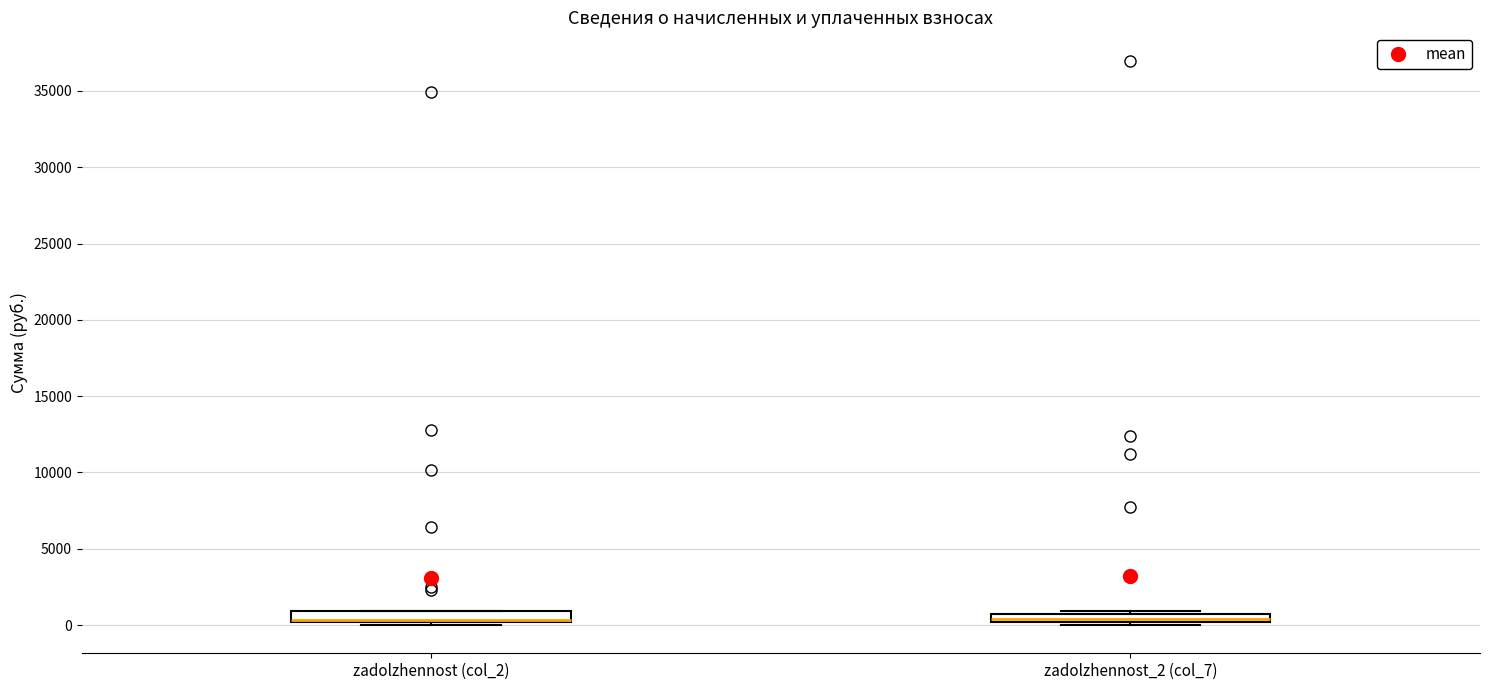

Where is the upper edge of the box for zadolzhennost_2 (col_7) on the y-axis? The values are not printed on the chart, so give them approximately, as read against the axis.

500